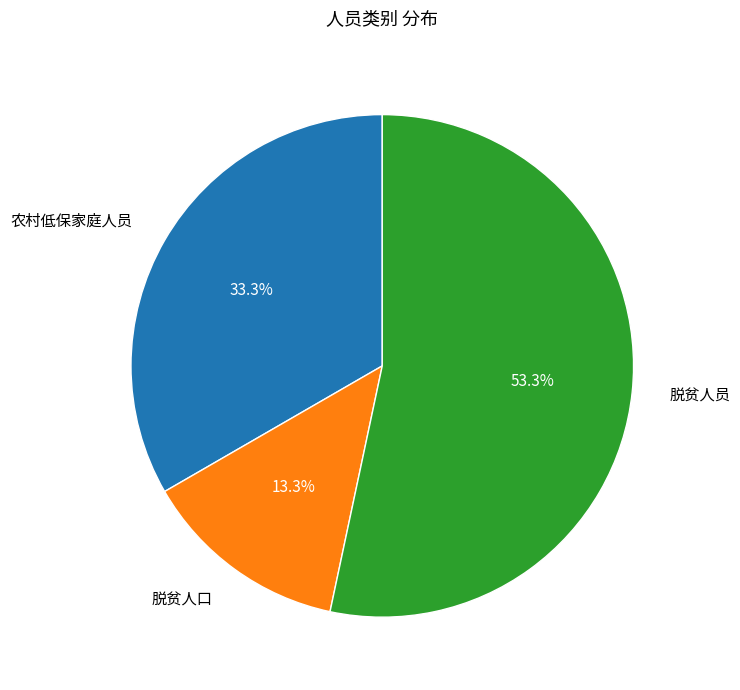

Does any single category account for the majority?

Yes